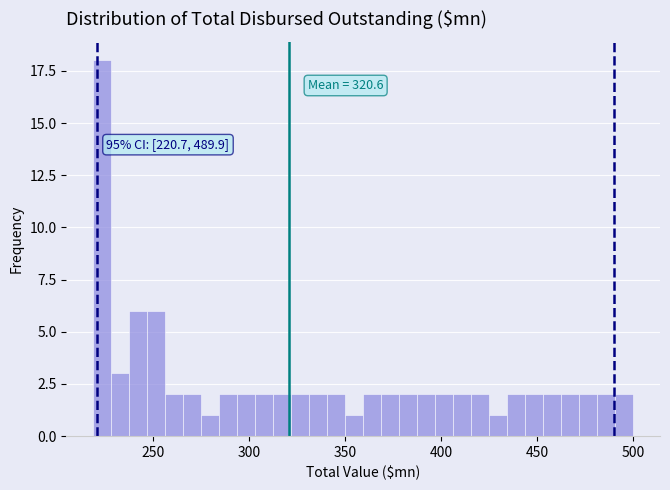

Around what value on the x-axis is the tallest bar? Give the approximate position of its centre, as read against the axis.

225